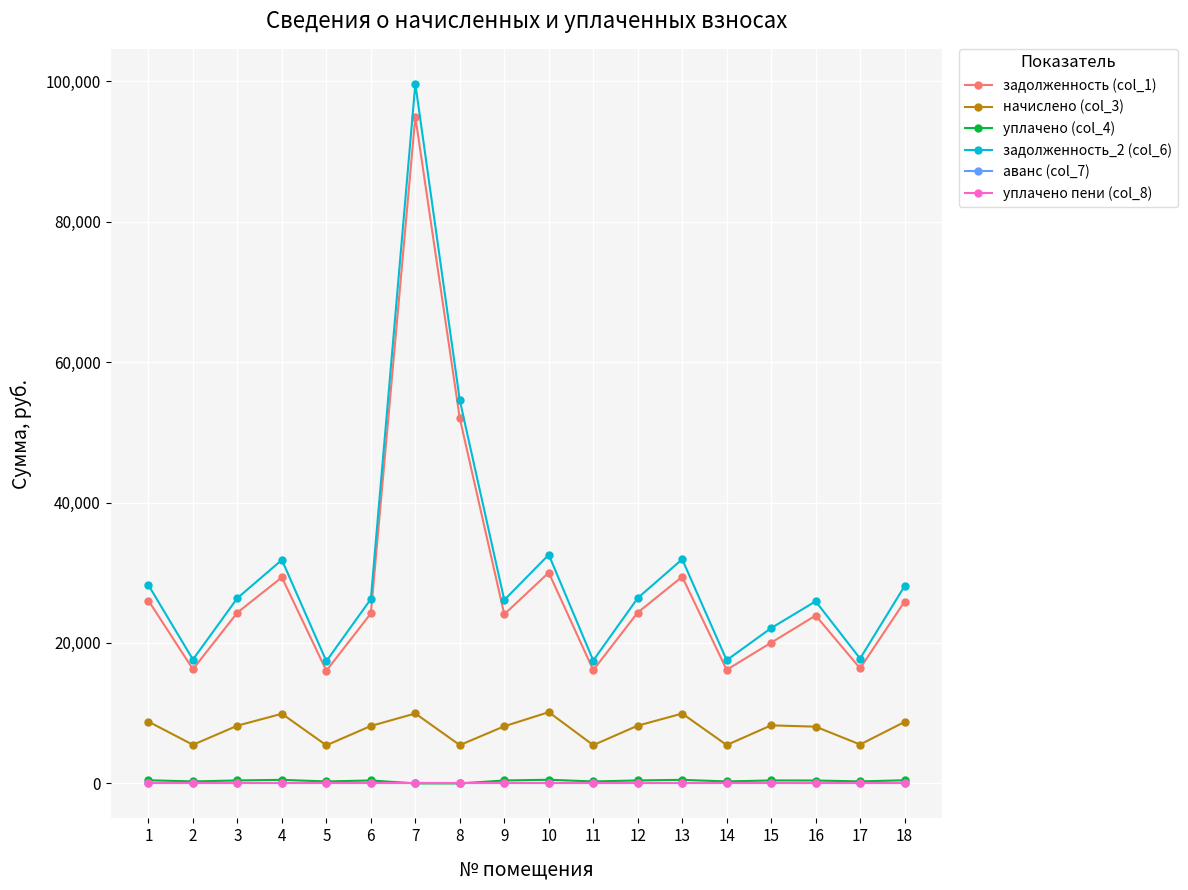

Is this an area chart (filled region under the line)?

No